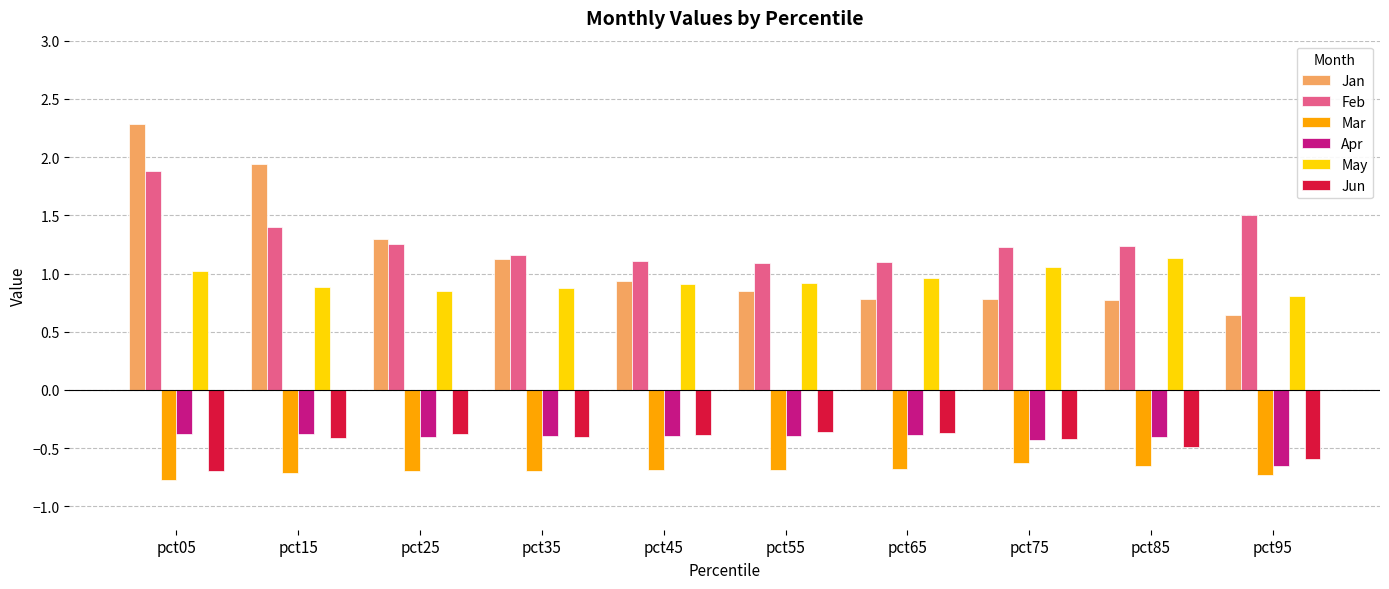

Between pct25 and pct65, which series saw the biggest shift?

Jan